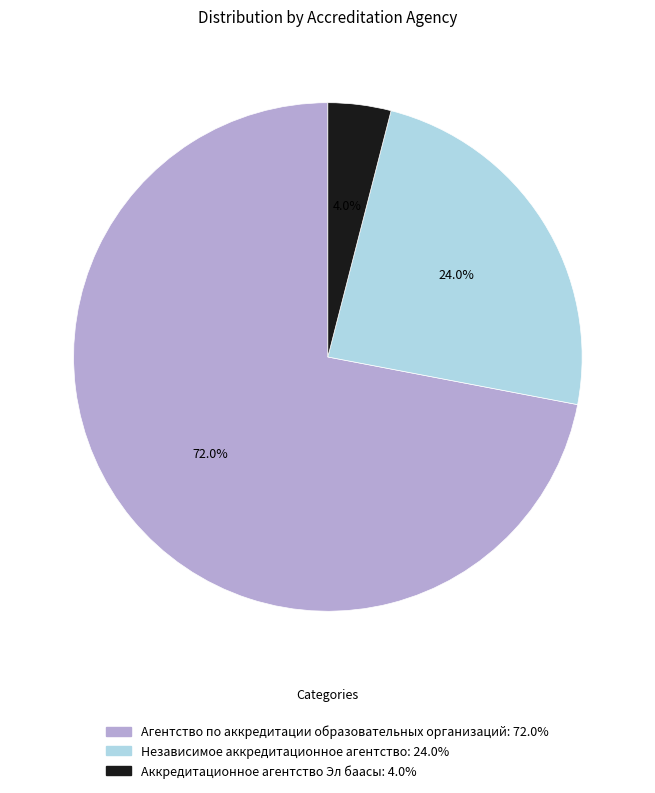

What percentage is the Независимое аккредитационное агентство slice, to the nearest percent?

24%